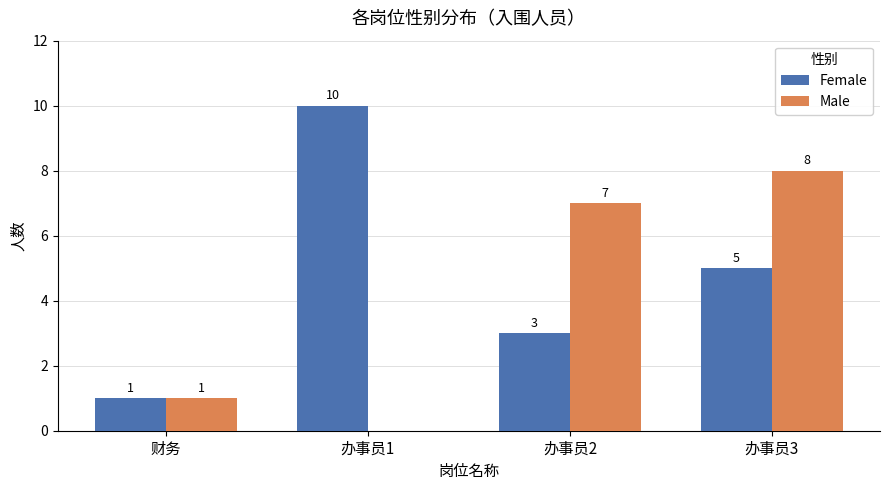

At which category is the sum across all series the highest?

办事员3